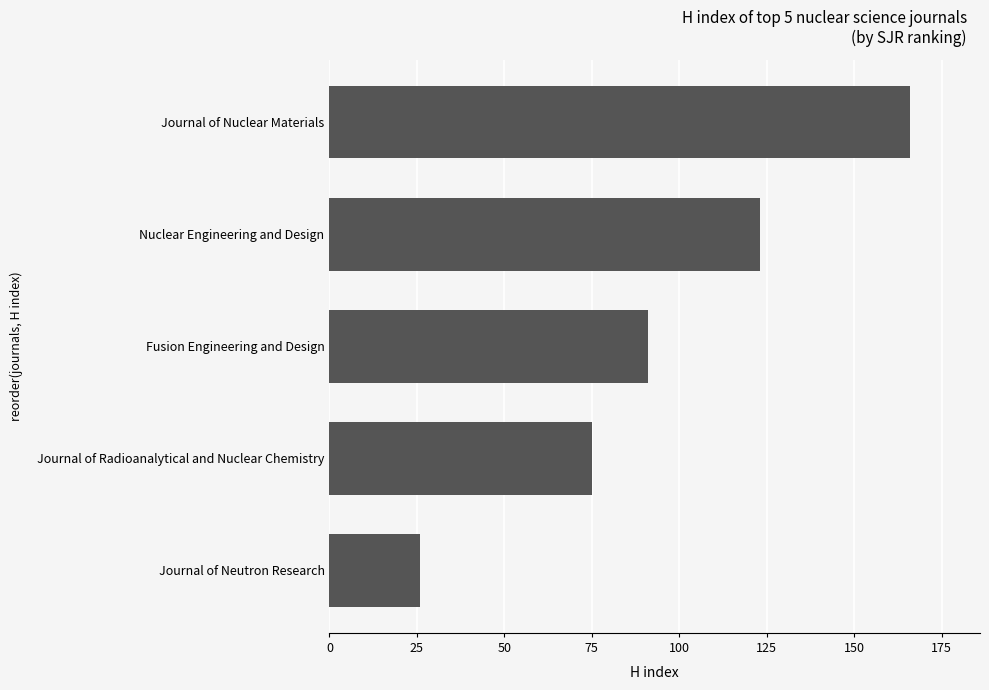

Does the chart contain stacked bars?

No